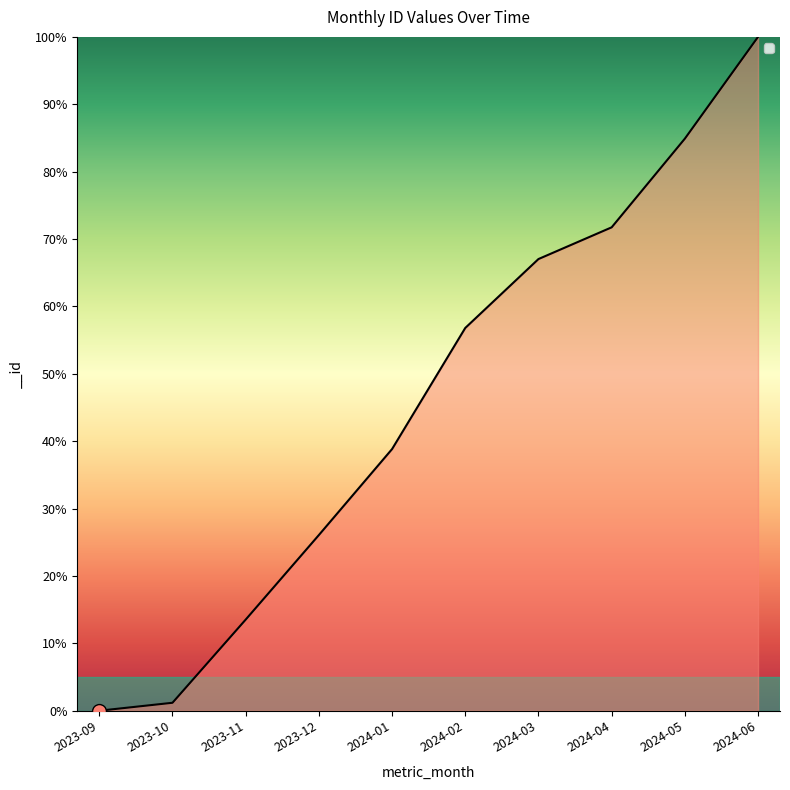

Reading right to left, transcribe all the data shown in this chart.

100.0	84.9	71.7	67.0	56.8	38.8	26.1	13.5	1.2	0.0